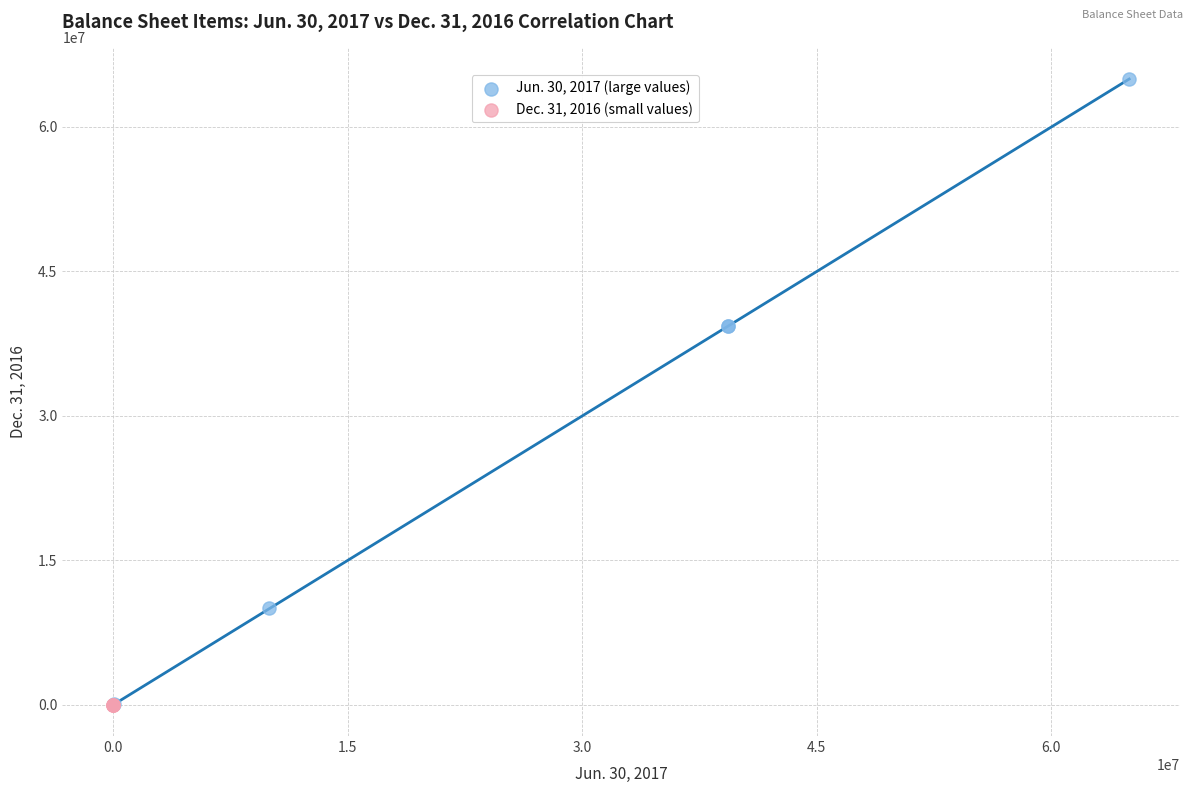

Which series reaches the maximum Y coordinate?

Jun. 30, 2017 (large values)